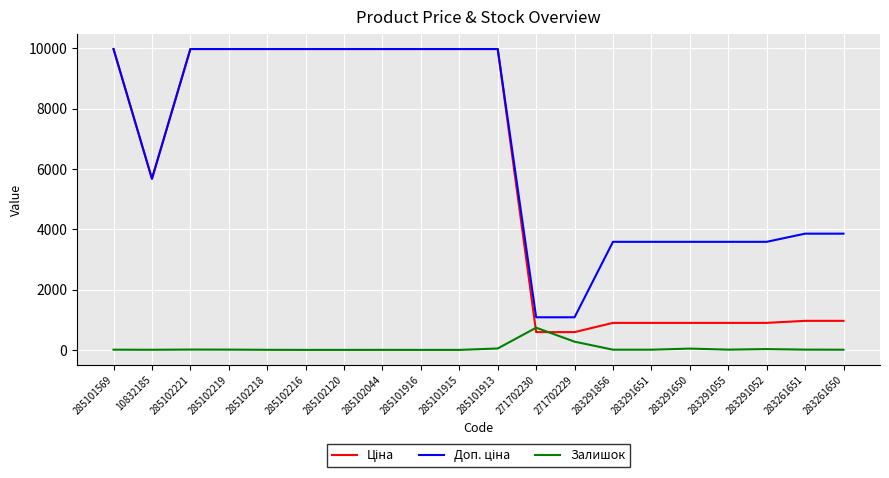

What is the maximum value shown in the chart?

9975.0